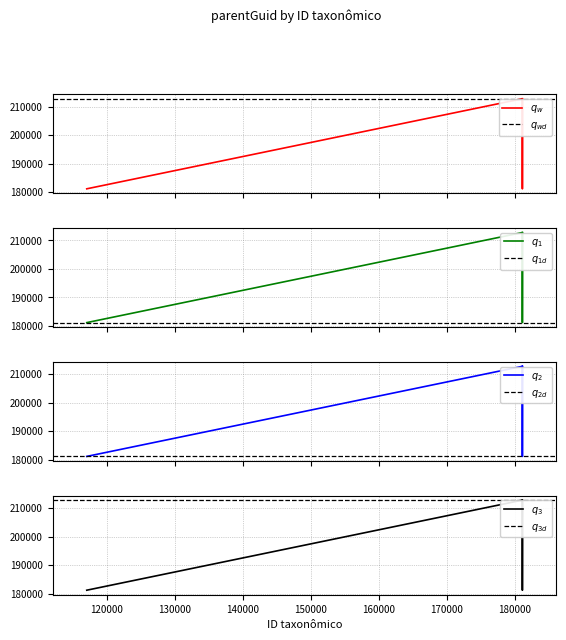

At which category does q_2 reach its first local valley?

181088